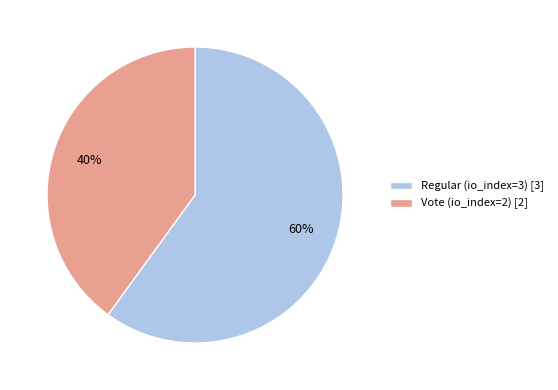

Which has a higher value, Vote (io_index=2) [2] or Regular (io_index=3) [3]?

Regular (io_index=3) [3]